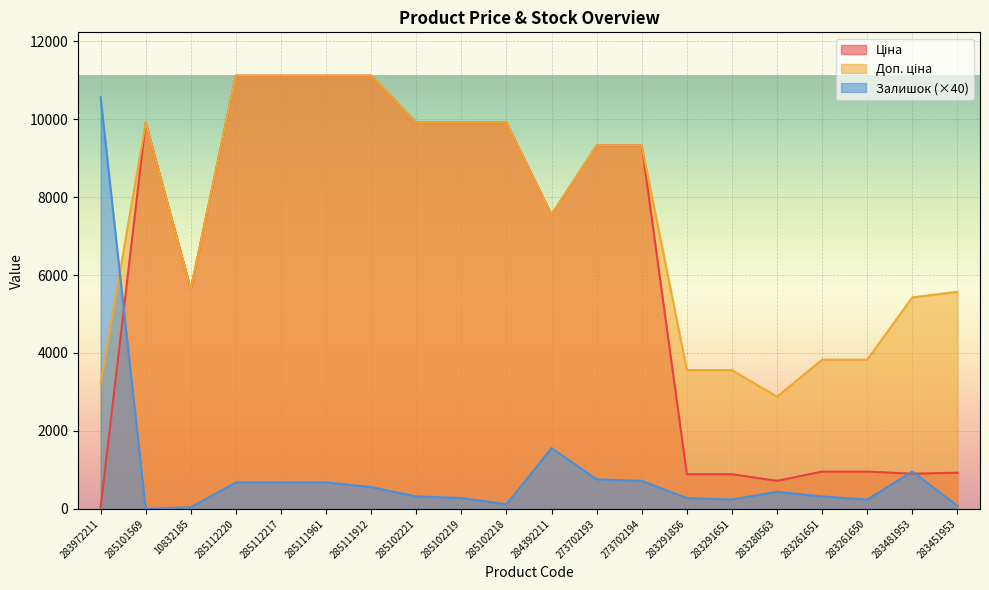

List the labels in order of Залишок value, largest first.

283972211, 284392211, 283481953, 273702193, 273702194, 285112220, 285112217, 285111961, 285111912, 283280563, 285102221, 283261651, 285102219, 283291856, 283291651, 283261650, 285102218, 283451953, 10832185, 285101569